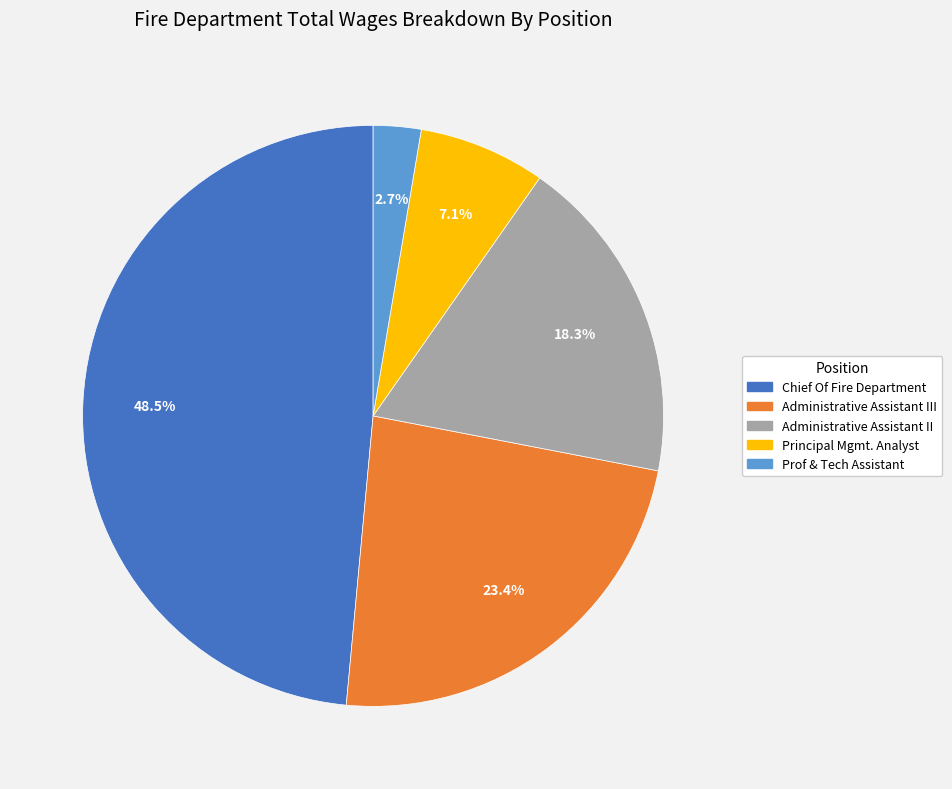

Which has a higher value, Administrative Assistant II or Prof & Tech Assistant?

Administrative Assistant II